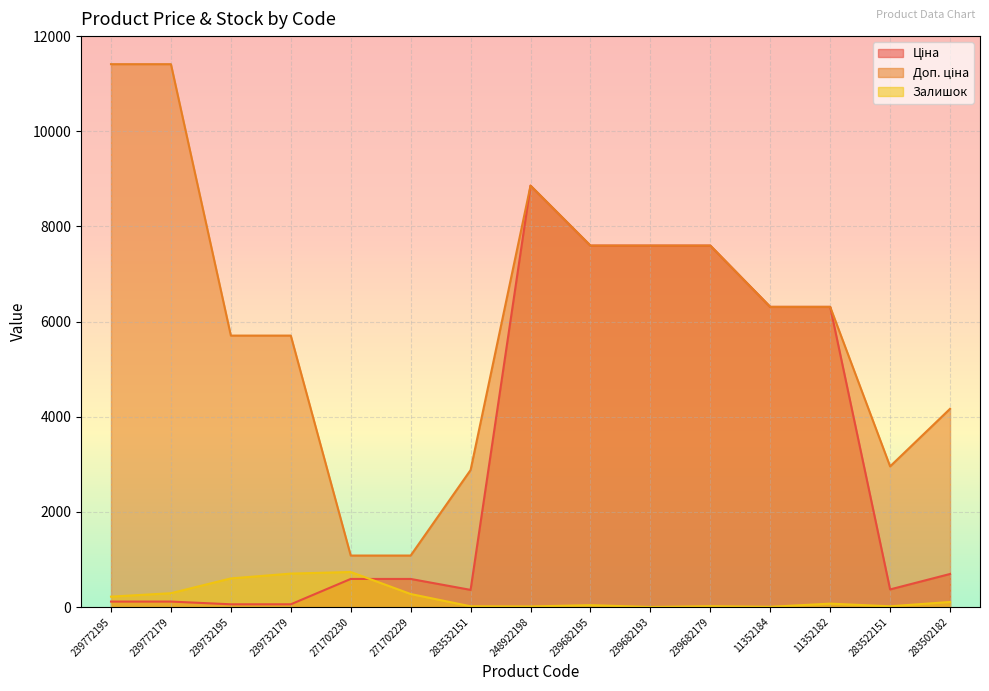

Rank the categories by Залишок value from highest to lowest.

271702230, 239732179, 239732195, 239772179, 271702229, 239772195, 283502182, 11352182, 239682195, 239682179, 283532151, 283522151, 248922198, 11352184, 239682193